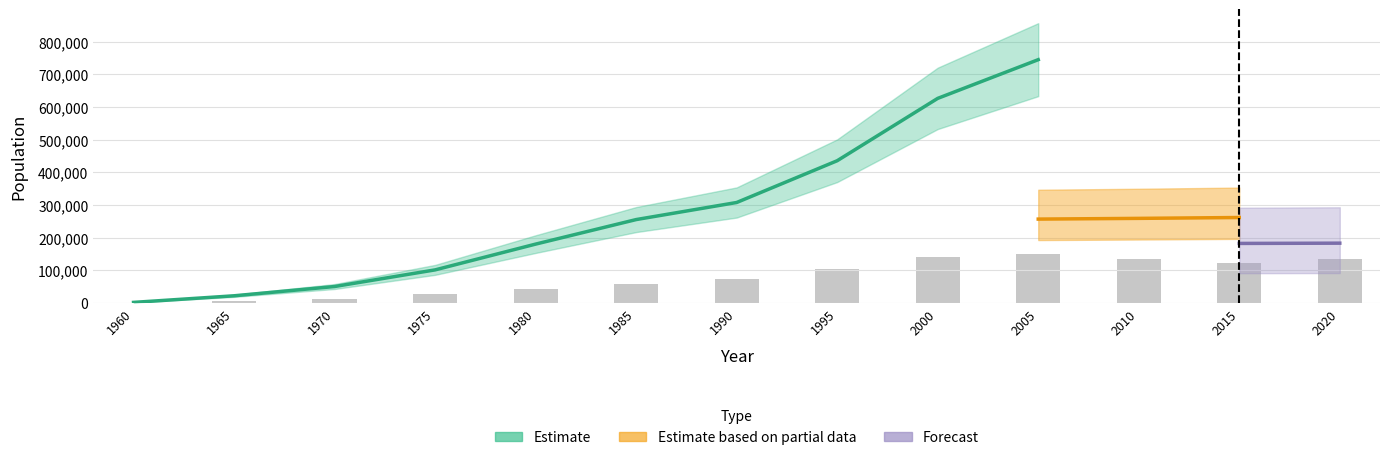

Are the bars grouped side by side (vs. stacked)?

Yes